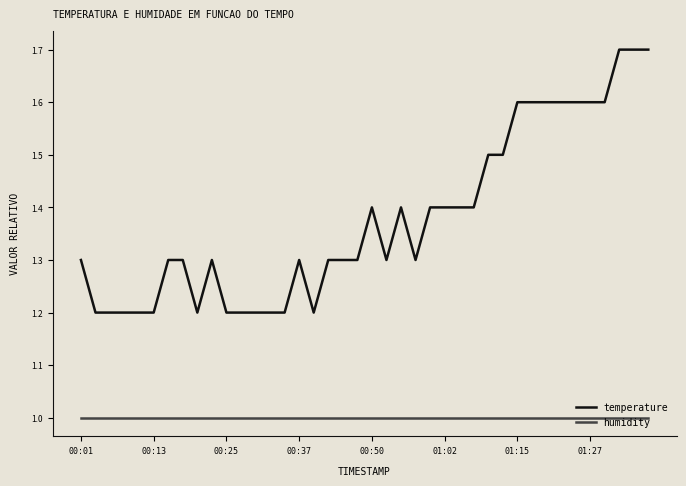

What are all the series names shown in the legend?

temperature, humidity